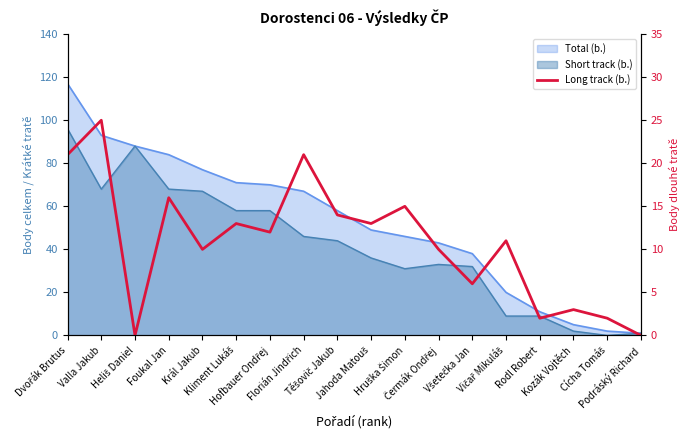

Does the chart have visible grid lines?

No